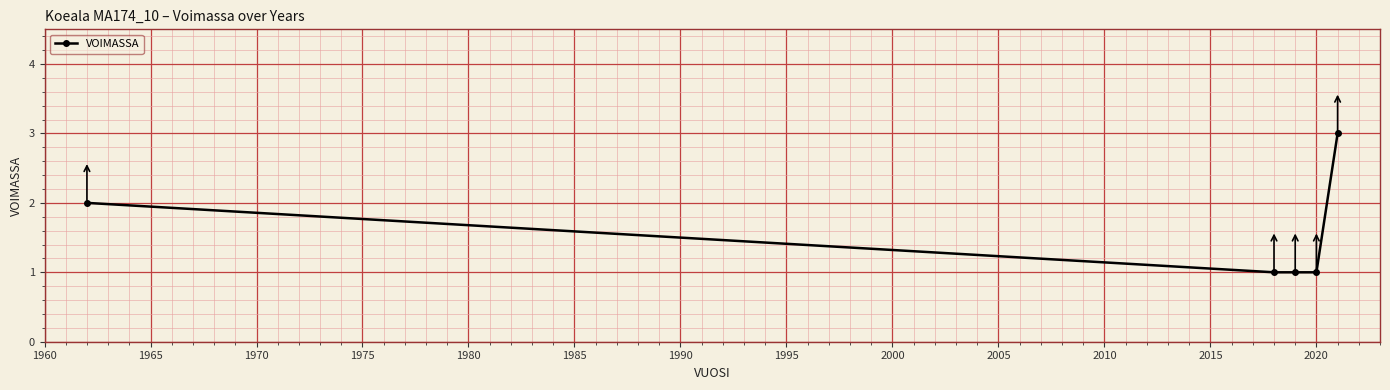

What is the average value?

2